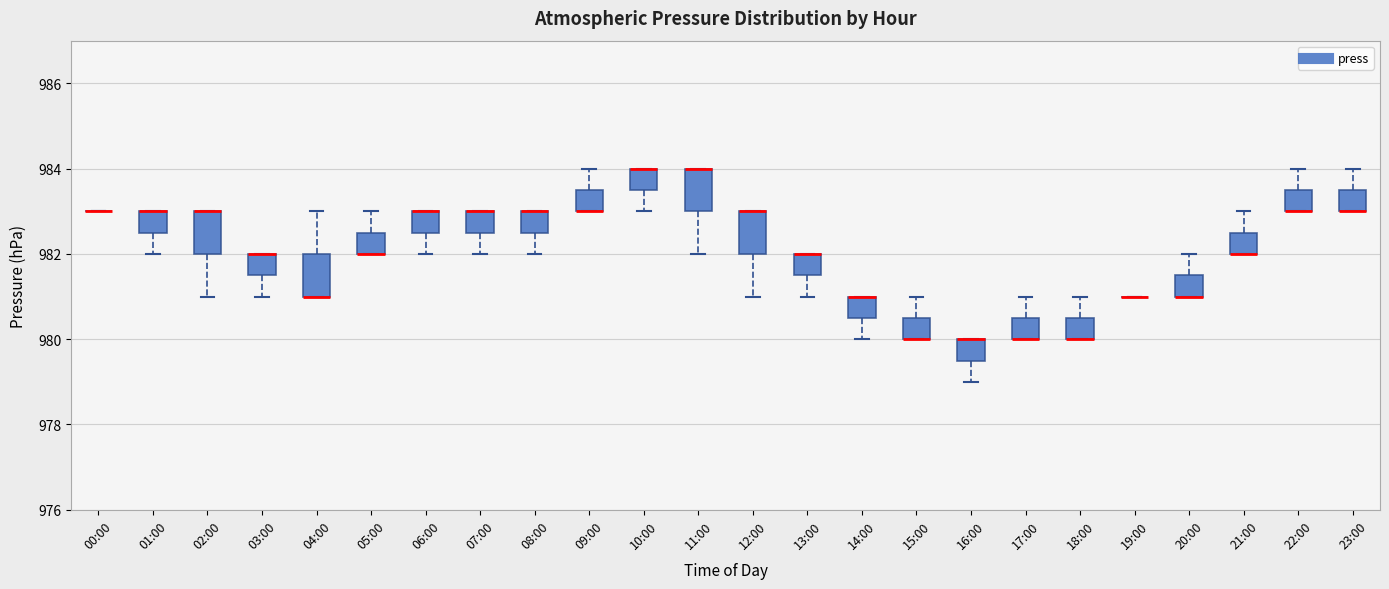

Reading left to right, read every box against the y-axis: the position of its median line, the range the box covers, and the ends of its whiskers. The values are not printed on the chart, so give them approximately, as read against the axis.

00:00: box collapsed to a line at 983.0, whiskers 983.0 to 983.0
01:00: median 983.0 (drawn on the box's upper edge), box 982.6 to 983.0, whiskers 982.0 to 983.0
02:00: median 983.0 (drawn on the box's upper edge), box 982.0 to 983.0, whiskers 981.0 to 983.0
03:00: median 982.0 (drawn on the box's upper edge), box 981.6 to 982.0, whiskers 981.0 to 982.0
04:00: median 981.0 (drawn on the box's lower edge), box 981.0 to 982.0, whiskers 981.0 to 983.0
05:00: median 982.0 (drawn on the box's lower edge), box 982.0 to 982.6, whiskers 982.0 to 983.0
06:00: median 983.0 (drawn on the box's upper edge), box 982.6 to 983.0, whiskers 982.0 to 983.0
07:00: median 983.0 (drawn on the box's upper edge), box 982.6 to 983.0, whiskers 982.0 to 983.0
08:00: median 983.0 (drawn on the box's upper edge), box 982.6 to 983.0, whiskers 982.0 to 983.0
09:00: median 983.0 (drawn on the box's lower edge), box 983.0 to 983.6, whiskers 983.0 to 984.0
10:00: median 984.0 (drawn on the box's upper edge), box 983.6 to 984.0, whiskers 983.0 to 984.0
11:00: median 984.0 (drawn on the box's upper edge), box 983.0 to 984.0, whiskers 982.0 to 984.0
12:00: median 983.0 (drawn on the box's upper edge), box 982.0 to 983.0, whiskers 981.0 to 983.0
13:00: median 982.0 (drawn on the box's upper edge), box 981.6 to 982.0, whiskers 981.0 to 982.0
14:00: median 981.0 (drawn on the box's upper edge), box 980.6 to 981.0, whiskers 980.0 to 981.0
15:00: median 980.0 (drawn on the box's lower edge), box 980.0 to 980.6, whiskers 980.0 to 981.0
16:00: median 980.0 (drawn on the box's upper edge), box 979.6 to 980.0, whiskers 979.0 to 980.0
17:00: median 980.0 (drawn on the box's lower edge), box 980.0 to 980.6, whiskers 980.0 to 981.0
18:00: median 980.0 (drawn on the box's lower edge), box 980.0 to 980.6, whiskers 980.0 to 981.0
19:00: box collapsed to a line at 981.0, whiskers 981.0 to 981.0
20:00: median 981.0 (drawn on the box's lower edge), box 981.0 to 981.6, whiskers 981.0 to 982.0
21:00: median 982.0 (drawn on the box's lower edge), box 982.0 to 982.6, whiskers 982.0 to 983.0
22:00: median 983.0 (drawn on the box's lower edge), box 983.0 to 983.6, whiskers 983.0 to 984.0
23:00: median 983.0 (drawn on the box's lower edge), box 983.0 to 983.6, whiskers 983.0 to 984.0